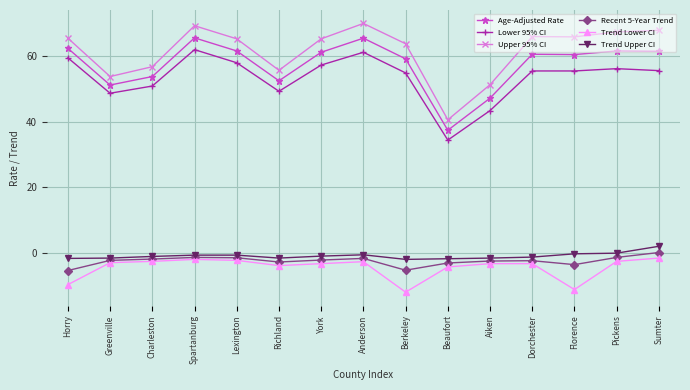

What are all the series names shown in the legend?

Age-Adjusted Rate, Lower 95% CI, Upper 95% CI, Recent 5-Year Trend, Trend Lower CI, Trend Upper CI